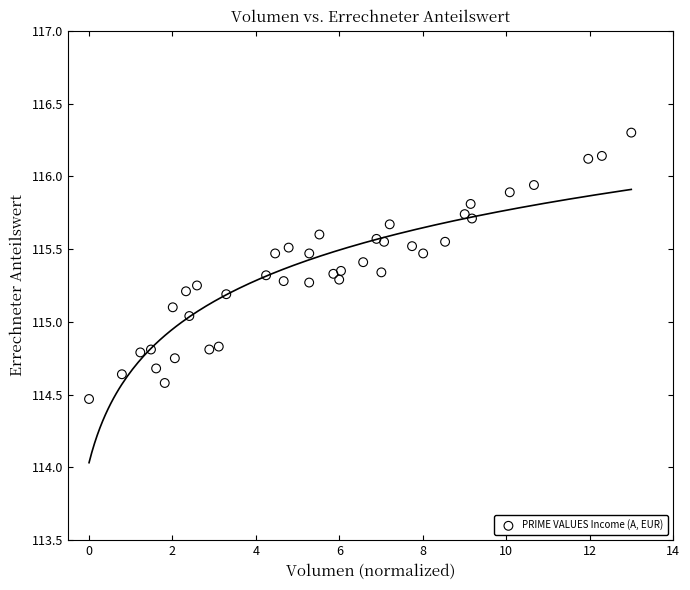

What is the range of Y values (max minus min)?

1.8